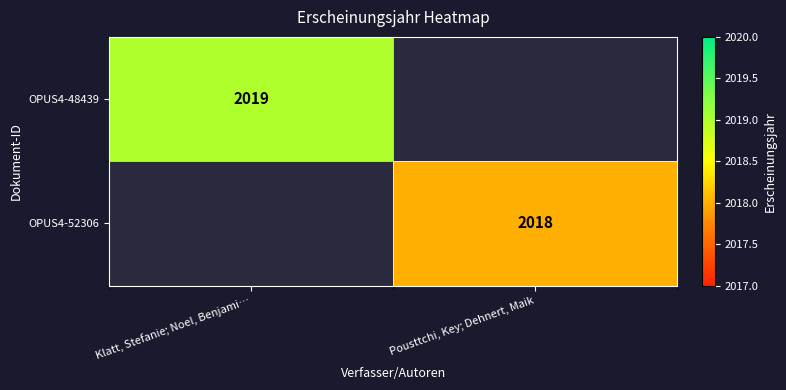

True or false: OPUS4-52306 has a value of 1049 at Pousttchi, Key; Dehnert, Maik.

False